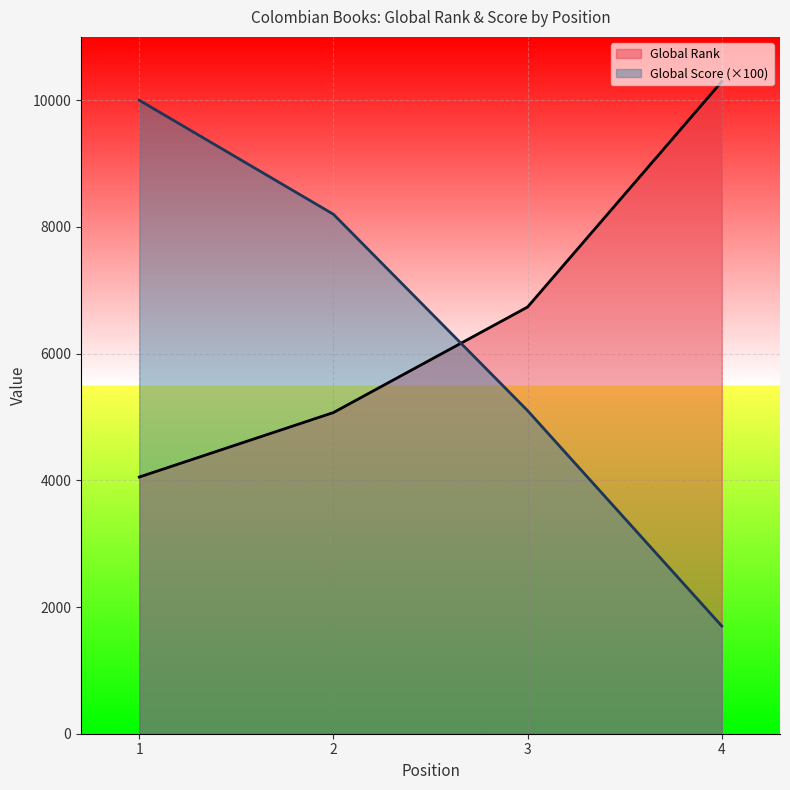

What is the difference between the maximum and minimum values in the Global Rank series?

6242